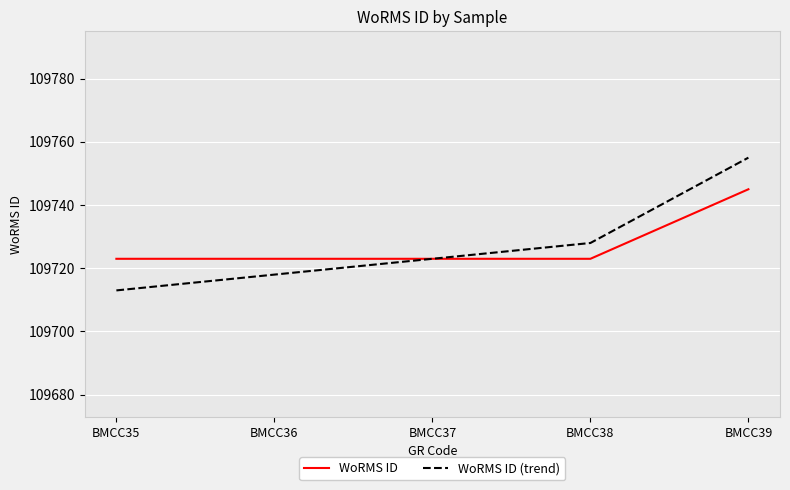

What is the sum of the WoRMS ID (trend) values at BMCC35 and BMCC38?

219441